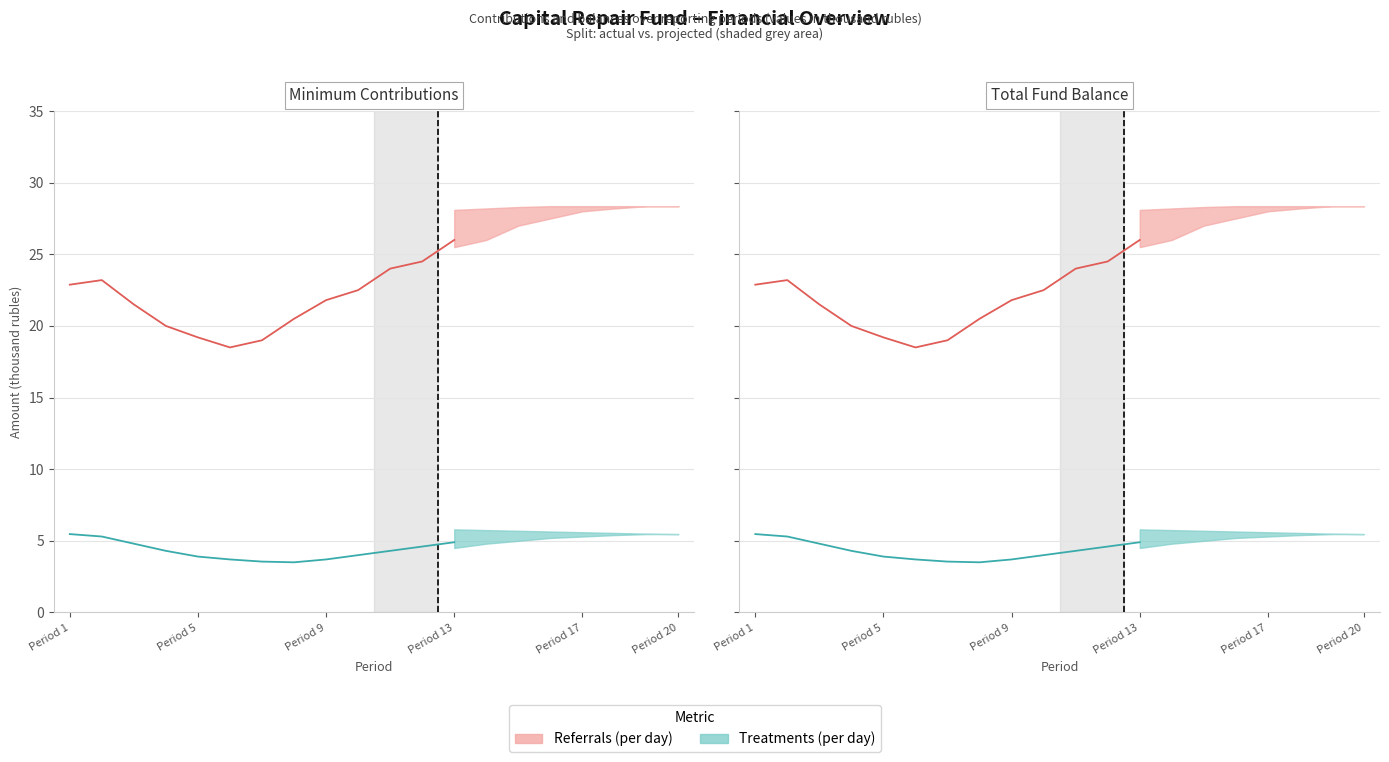

Between 20 and 8, which is larger?

20